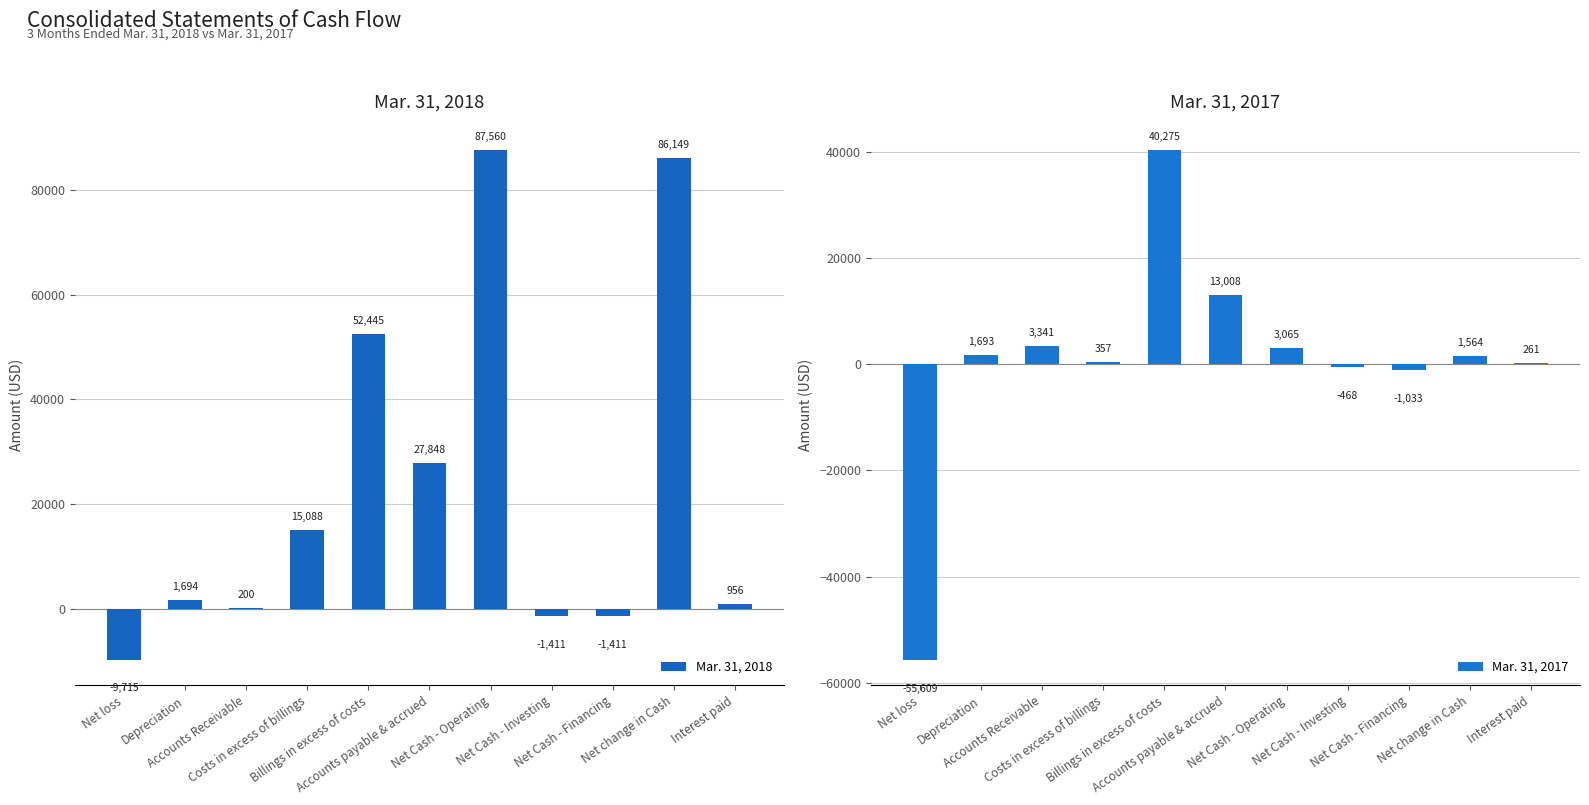

Rank the series by their maximum value, from lowest to highest.

Mar. 31, 2017, Mar. 31, 2018